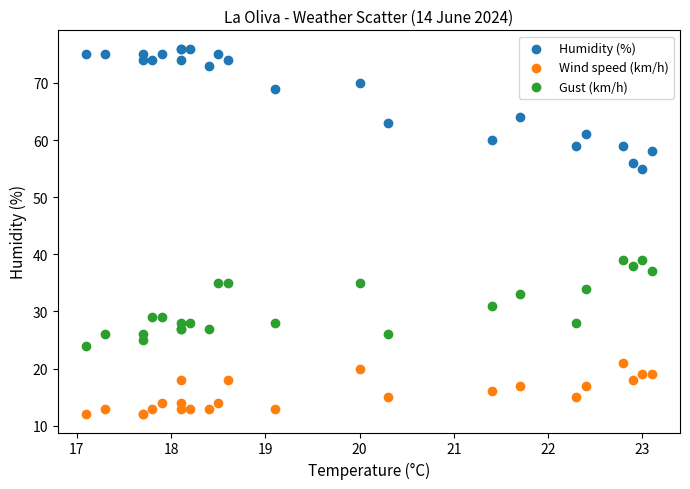

What are all the series names shown in the legend?

Humidity (%), Wind speed (km/h), Gust (km/h)